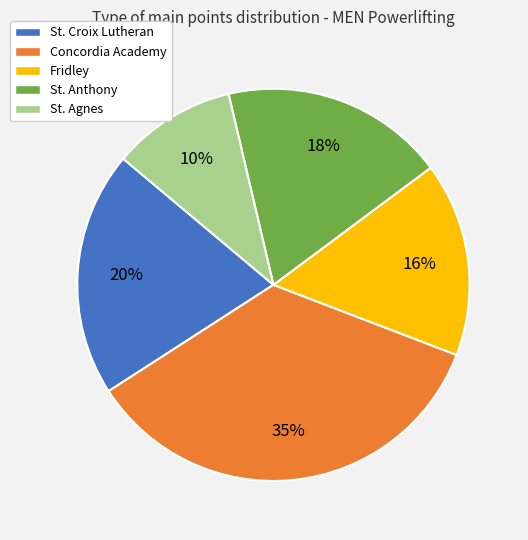

Rank the categories by value from lowest to highest.

St. Agnes, Fridley, St. Anthony, St. Croix Lutheran, Concordia Academy